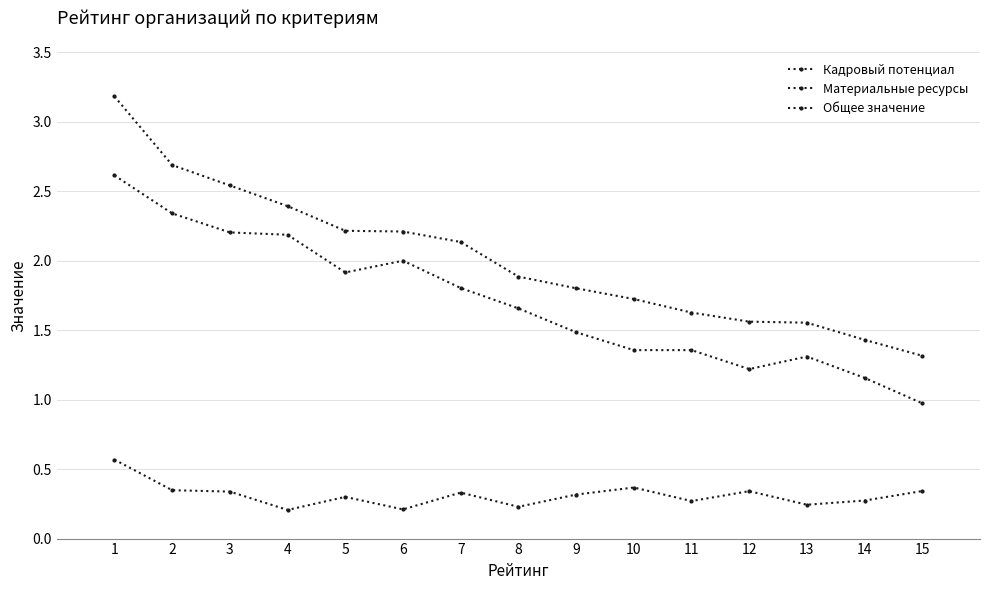

What is the value of the Общее значение point at the 3rd from the left?

2.5